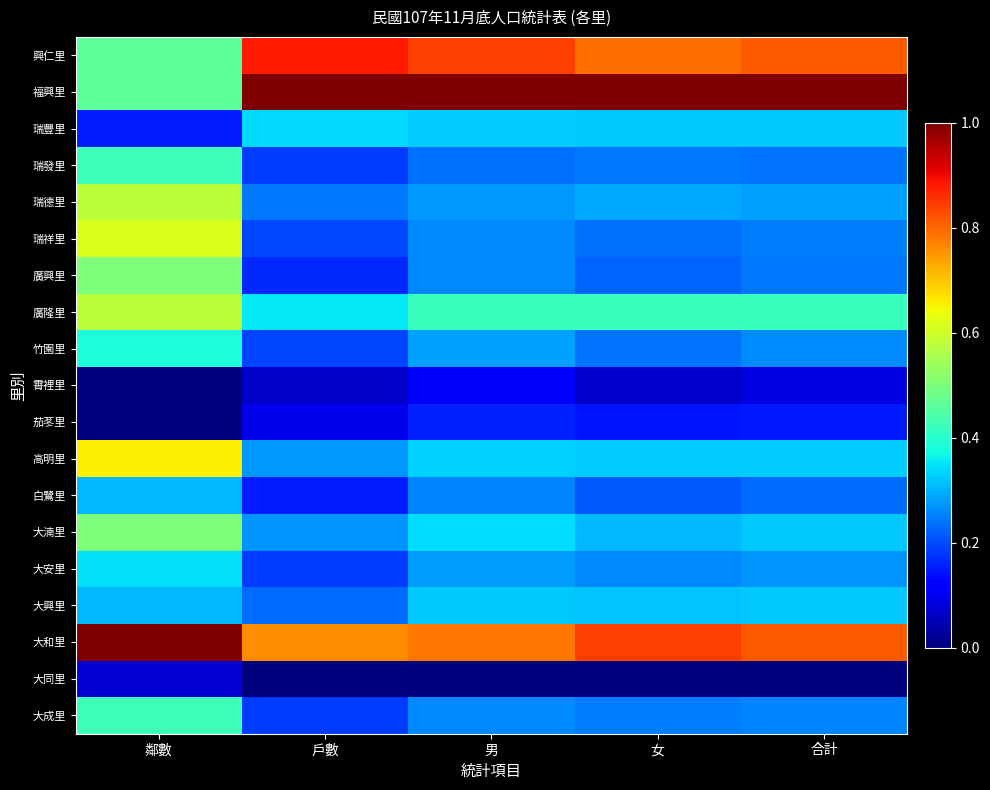

Rank the series by their maximum value, from highest to lowest.

福興里, 大和里, 興仁里, 高明里, 瑞祥里, 瑞德里, 廣隆里, 廣興里, 大湳里, 瑞發里, 大成里, 竹園里, 大安里, 瑞豐里, 大興里, 白鷺里, 茄苳里, 霄裡里, 大同里